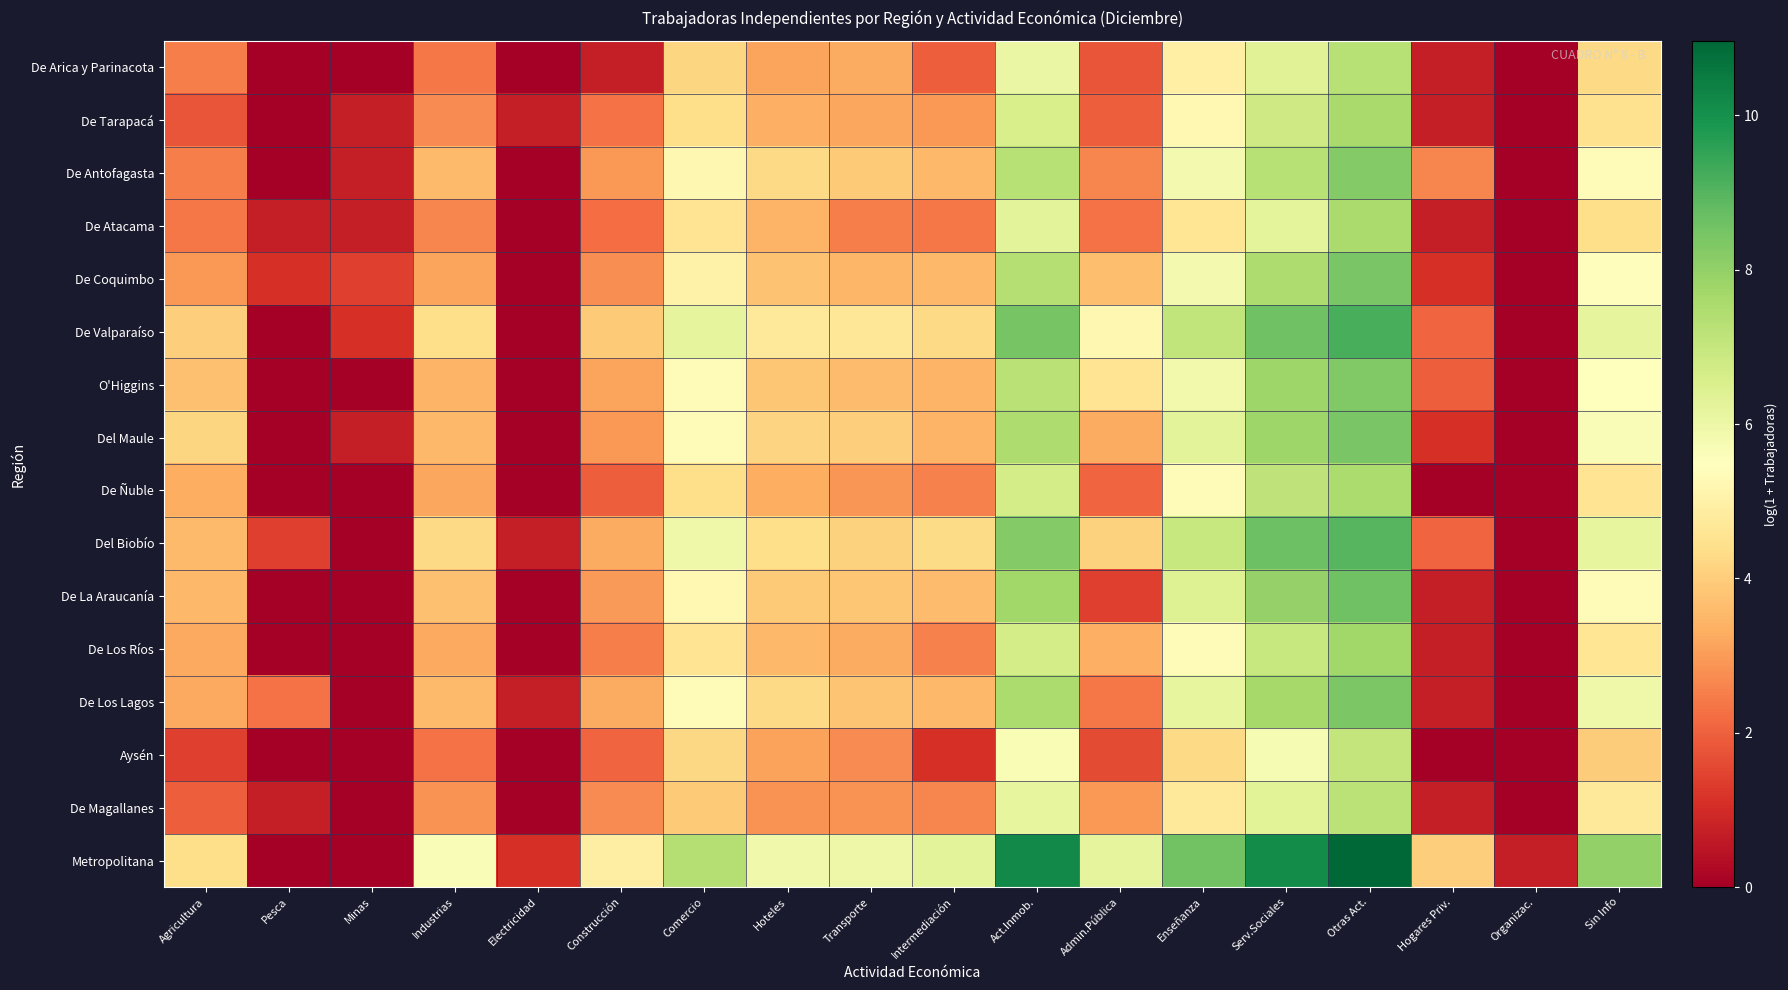

How many data points does each series have?

18